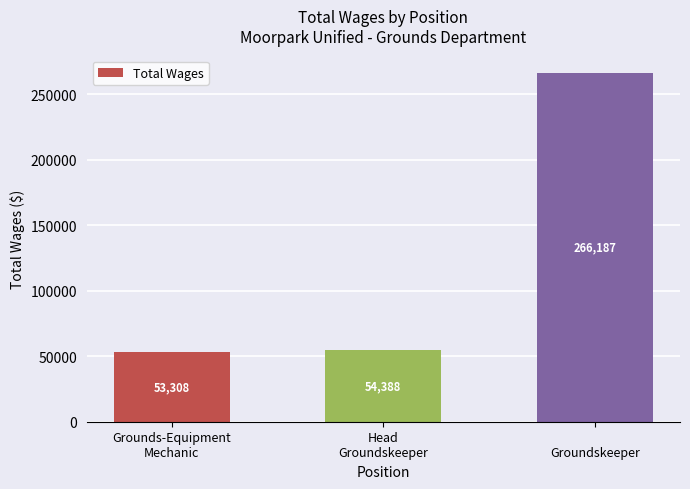

What is the difference between the maximum and minimum values?

212879